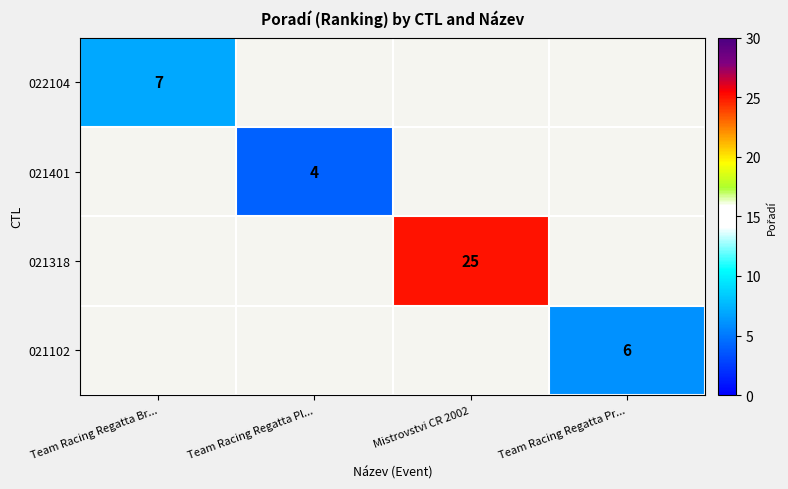

The 021401 series shows 4 at Team Racing Regatta Pl.... True or false?

True